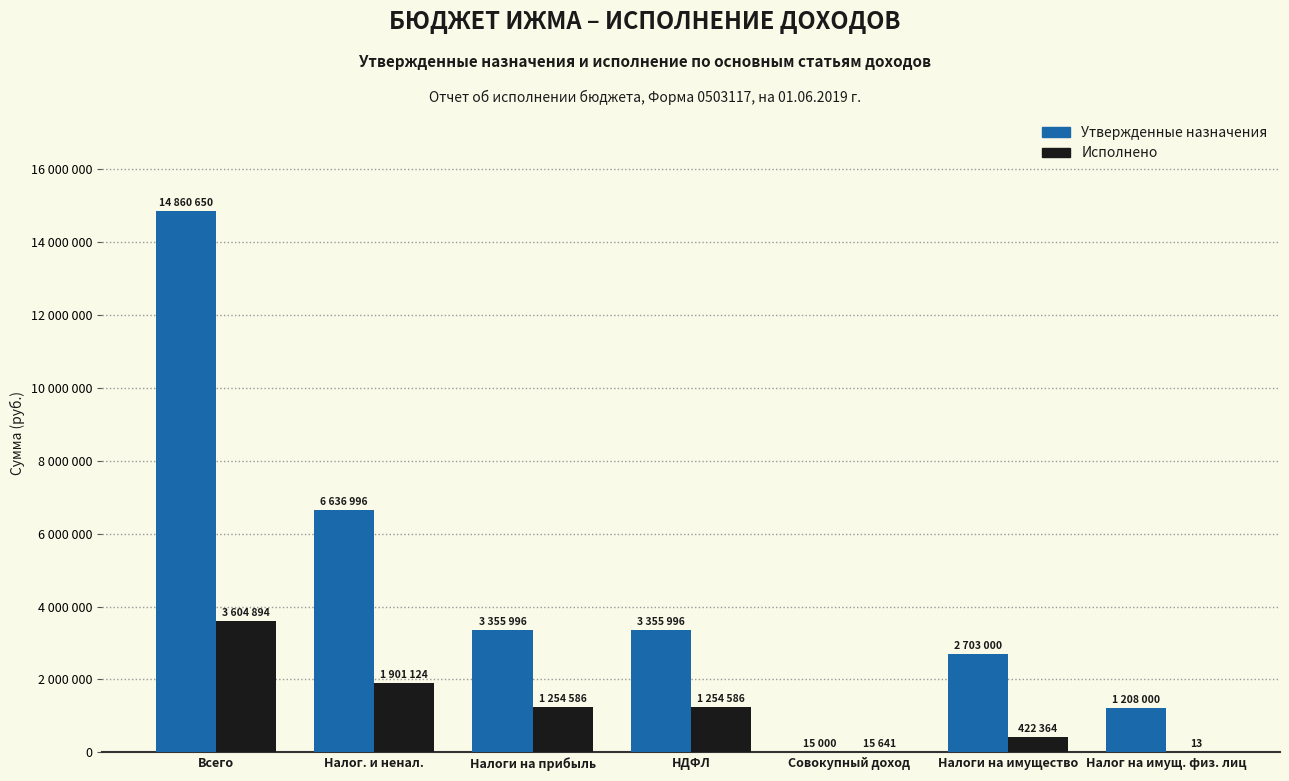

What is the average value of the Исполнено series?

1207601.6